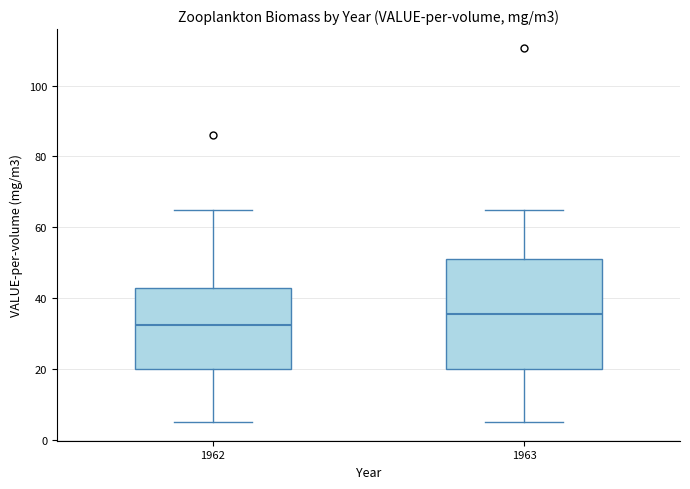

Reading left to right, read every box against the y-axis: the position of its median line, the range the box covers, and the ends of its whiskers. The values are not printed on the chart, so give them approximately, as read against the axis.

1962: median 32, box 20 to 42, whiskers 6 to 64
1963: median 36, box 20 to 52, whiskers 6 to 64